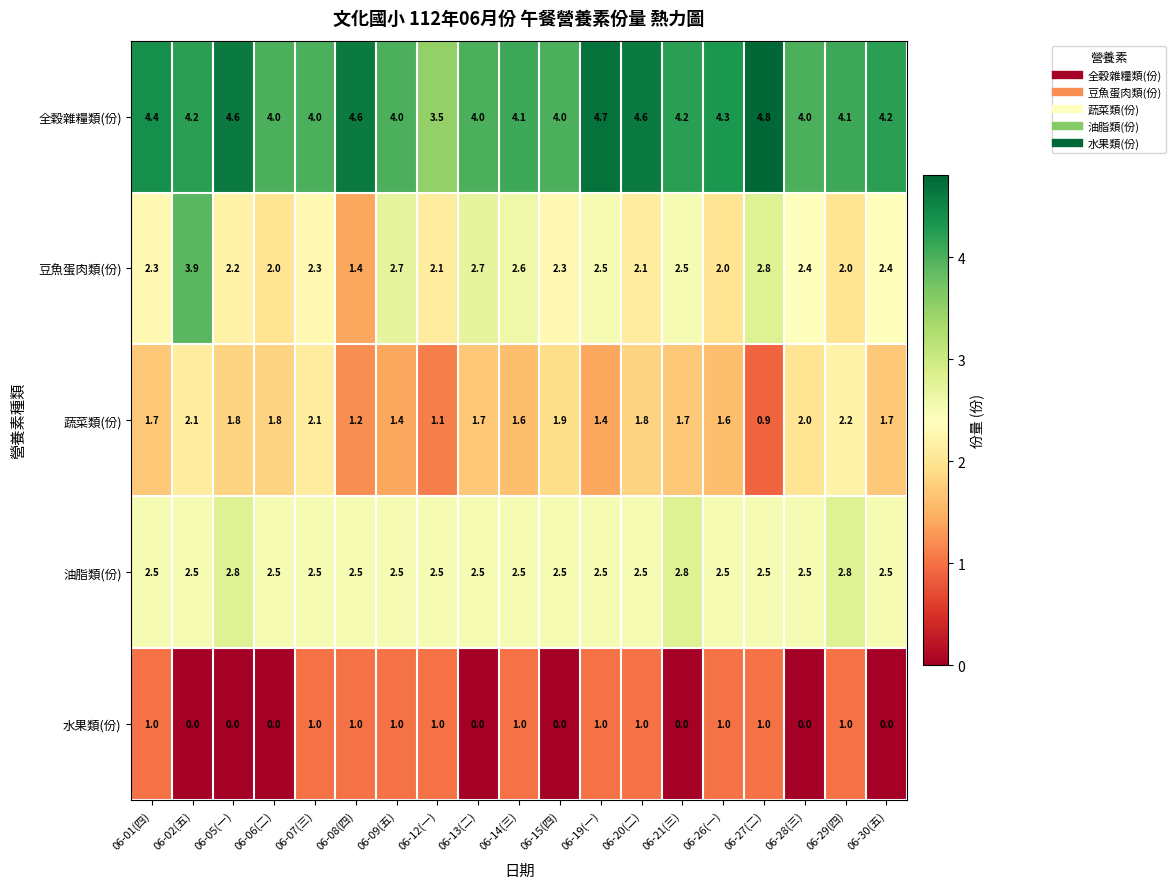

What is the total value across all series at 06-14(三)?

11.8